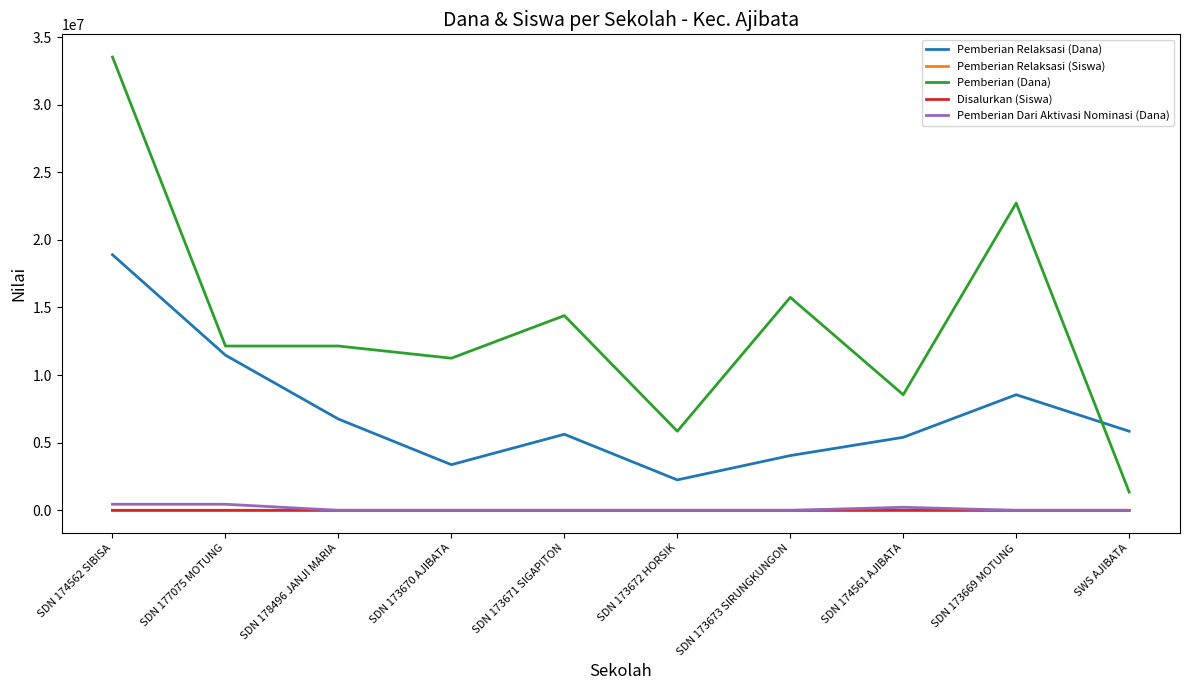

At which category does the chart reach its peak across all series?

SDN 174562 SIBISA